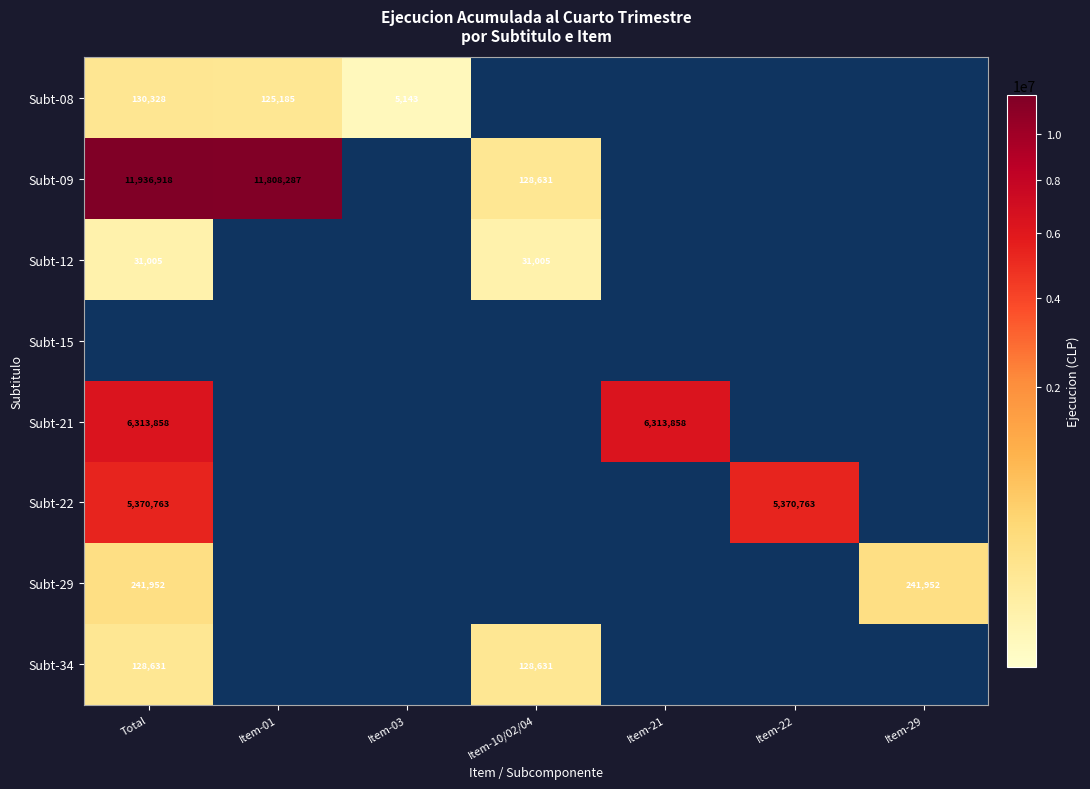

The Subt-21 series shows 1767721 at Total. True or false?

False